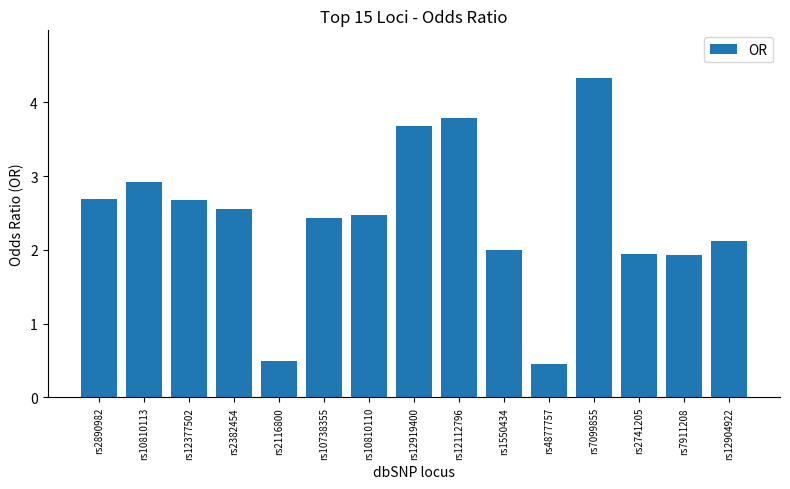

What is the smallest value displayed?

0.5